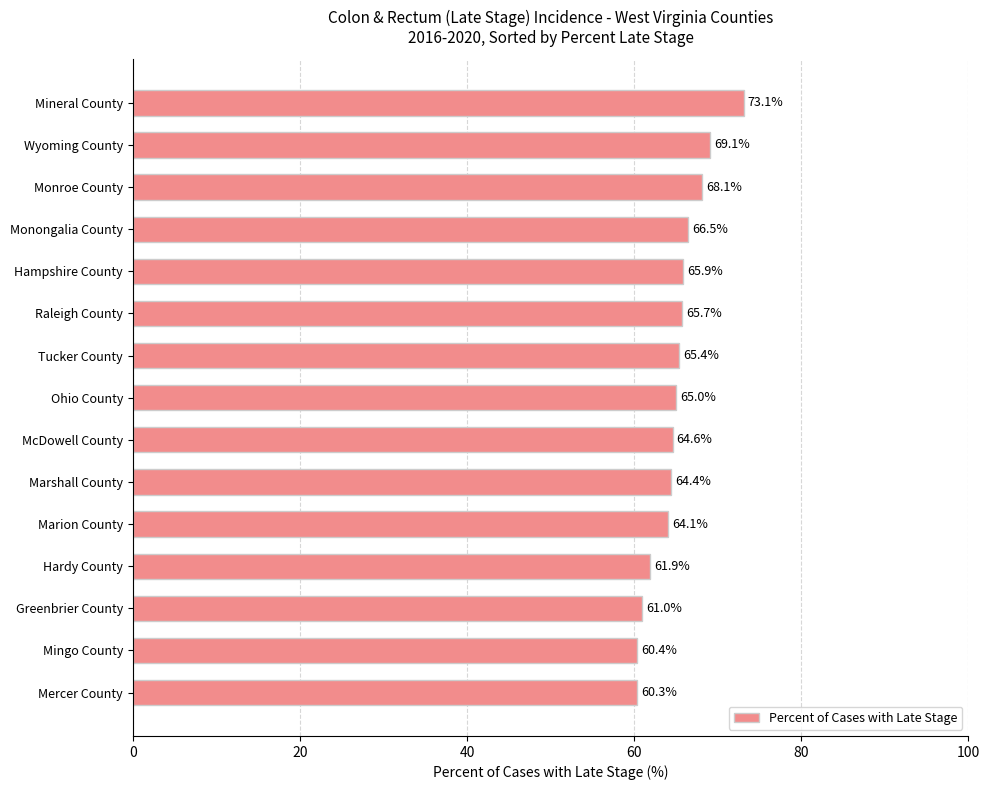

Rank the categories by value from lowest to highest.

Mercer County, Mingo County, Greenbrier County, Hardy County, Marion County, Marshall County, McDowell County, Ohio County, Tucker County, Raleigh County, Hampshire County, Monongalia County, Monroe County, Wyoming County, Mineral County